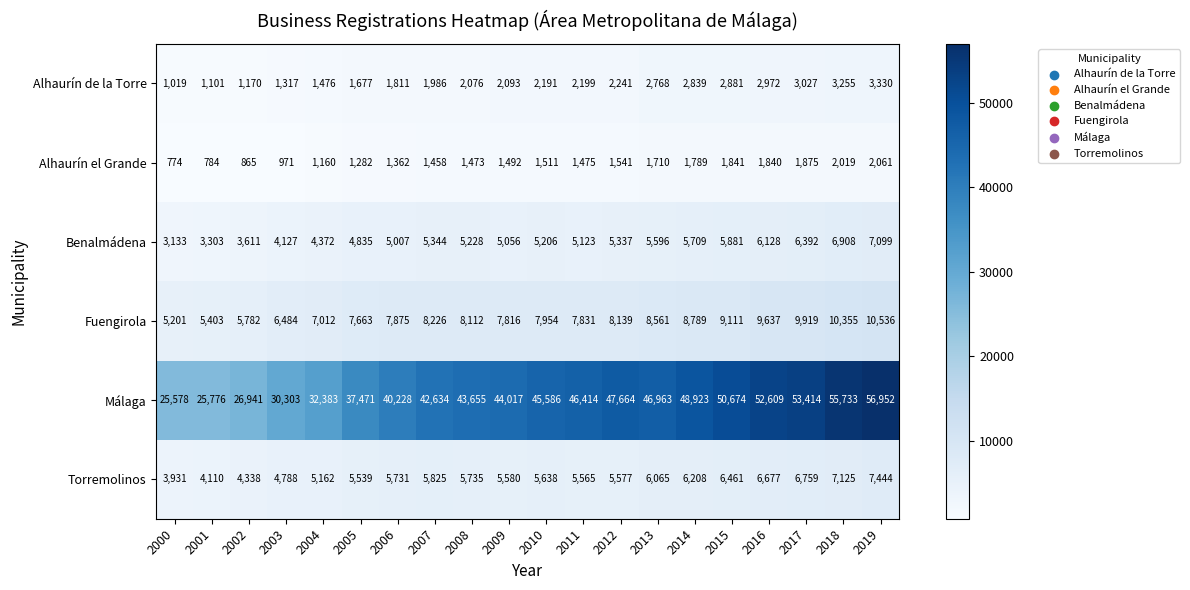

Is it true that Fuengirola equals 6827 at 2000?

False